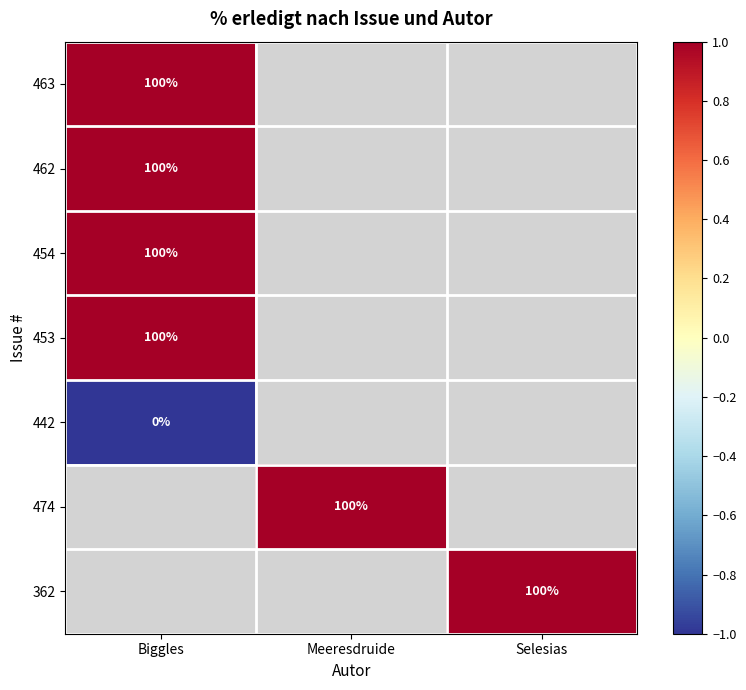

Is it true that 463 equals 100 at Biggles?

True